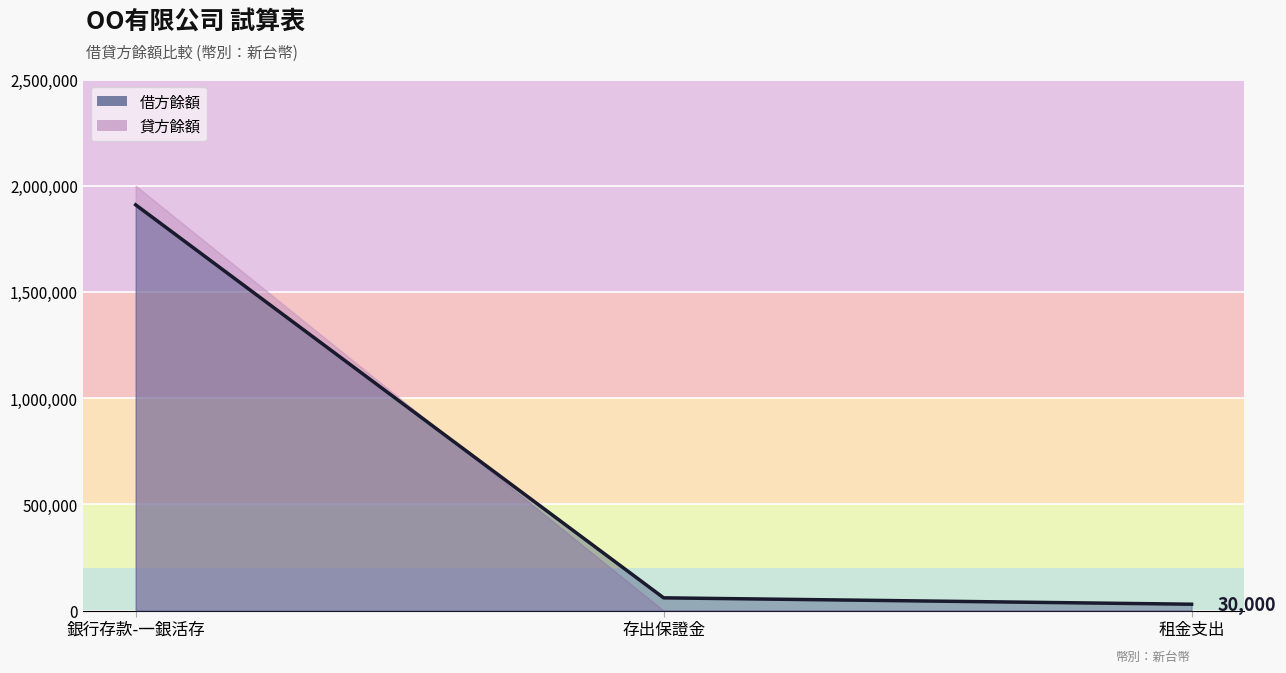

At which category is the sum across all series the highest?

銀行存款-一銀活存